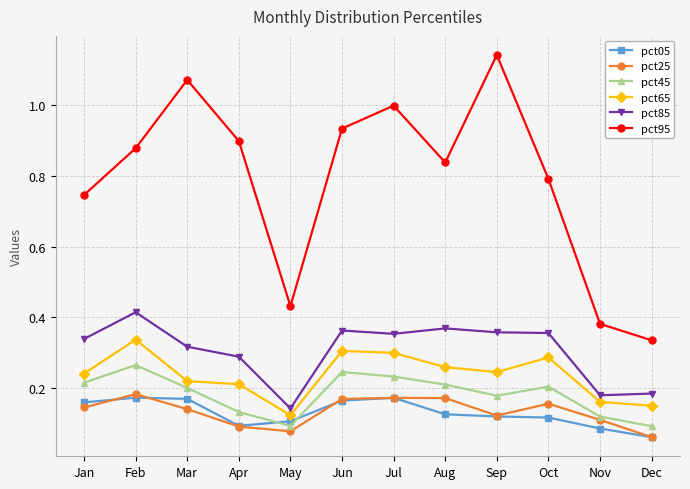

True or false: pct65 has more than 0 interior local peaks.

True